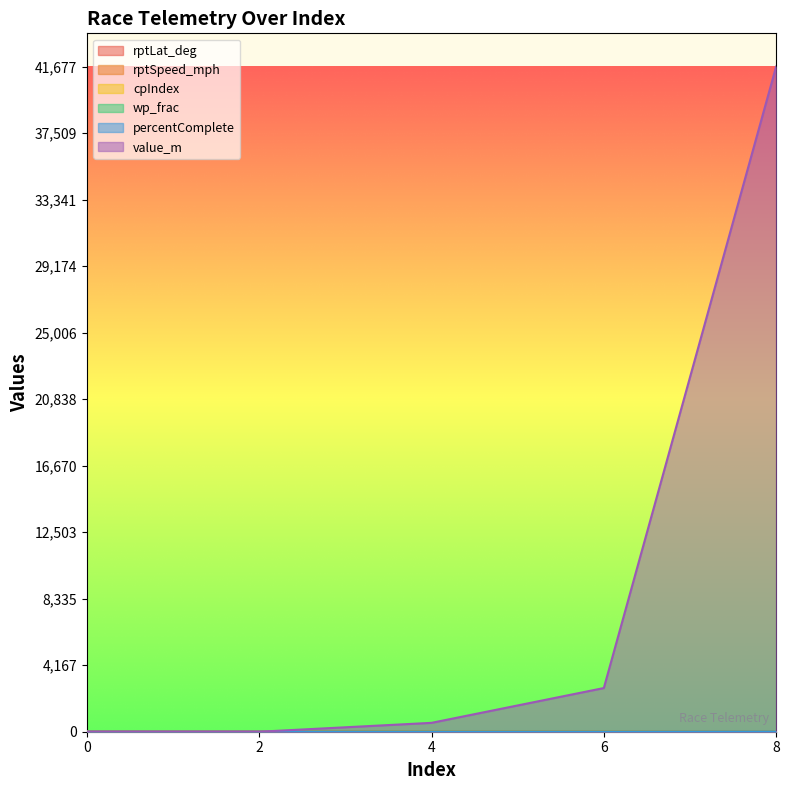

Which series has the widest spread of values?

value_m